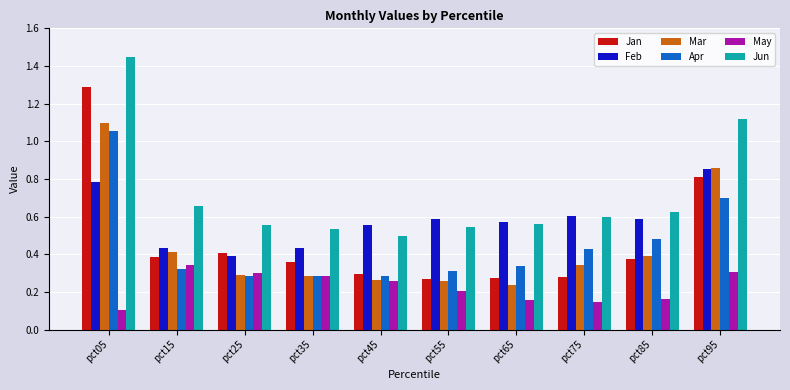

At which category is the sum across all series the highest?

pct05